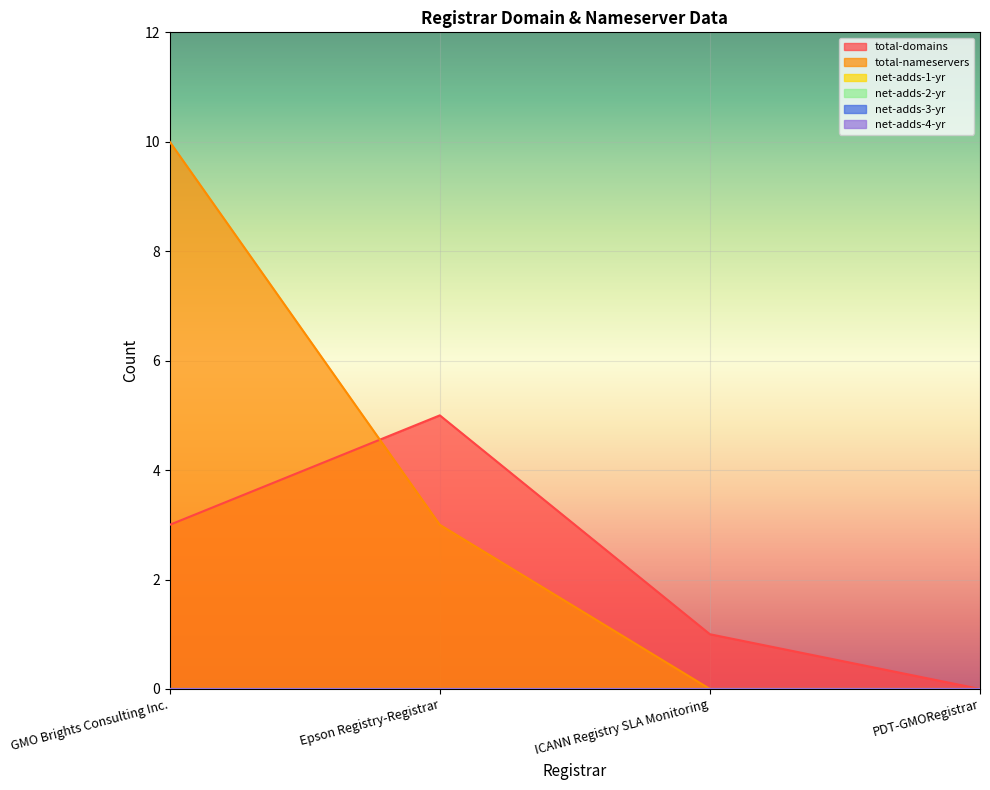

True or false: net-adds-4-yr and net-adds-2-yr intersect in this chart.

False